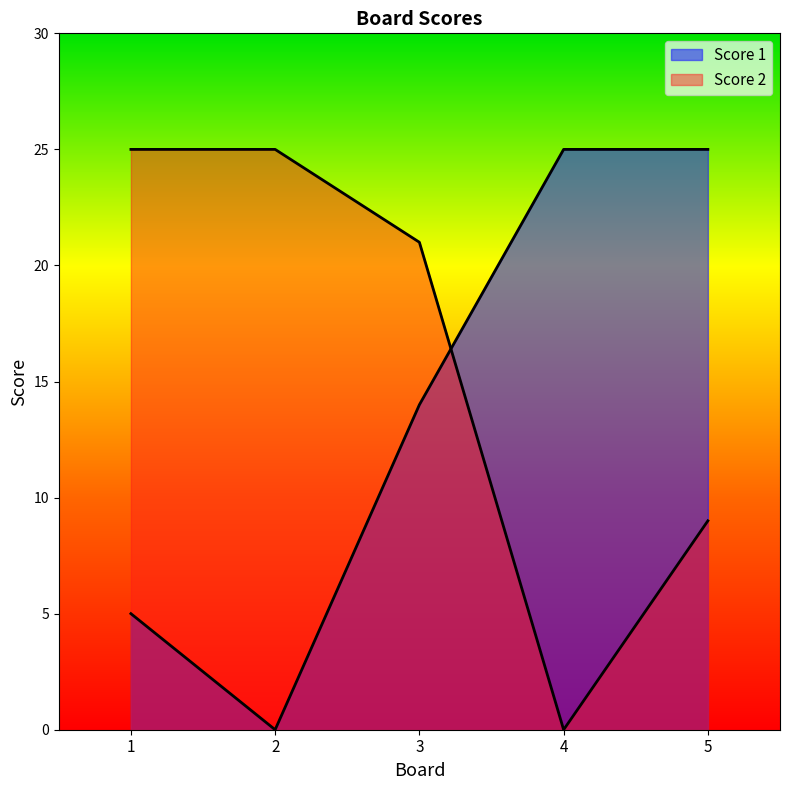

Where is Score 1 nearest to the value 12?

3